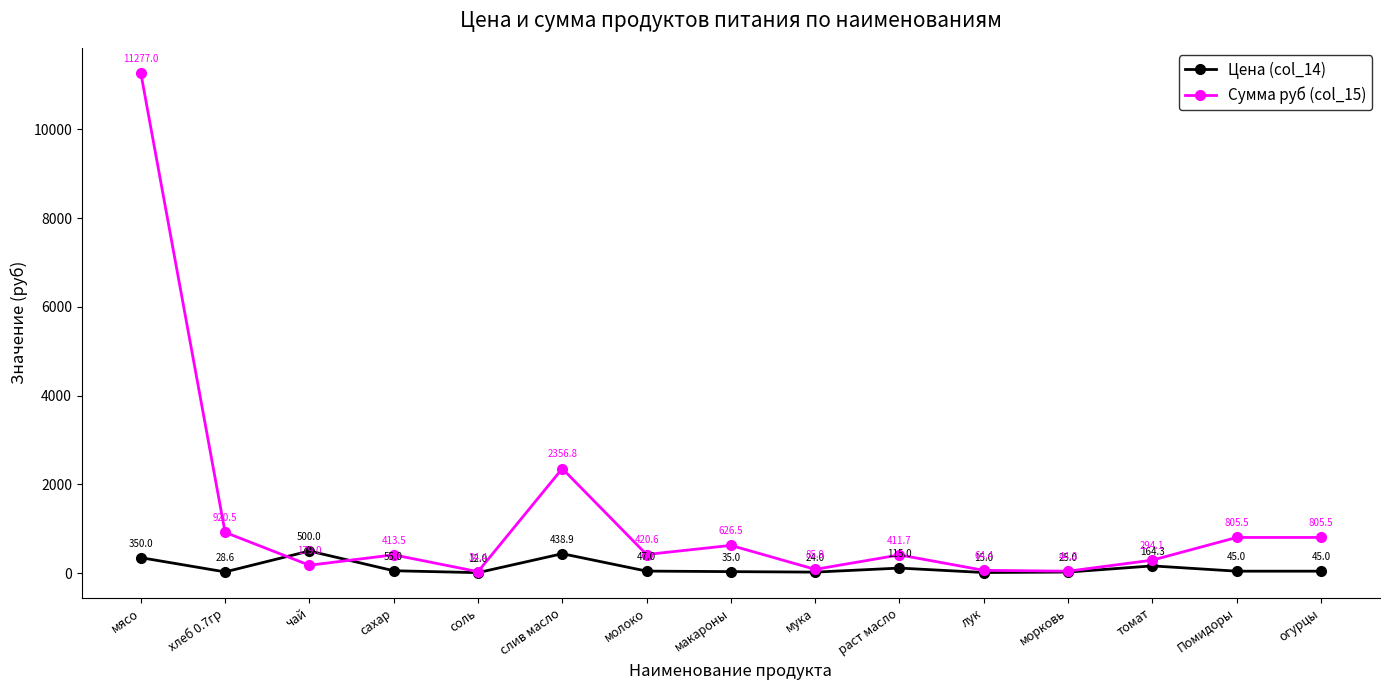

The value of Цена (col_14) at чай is 881.8. True or false?

False